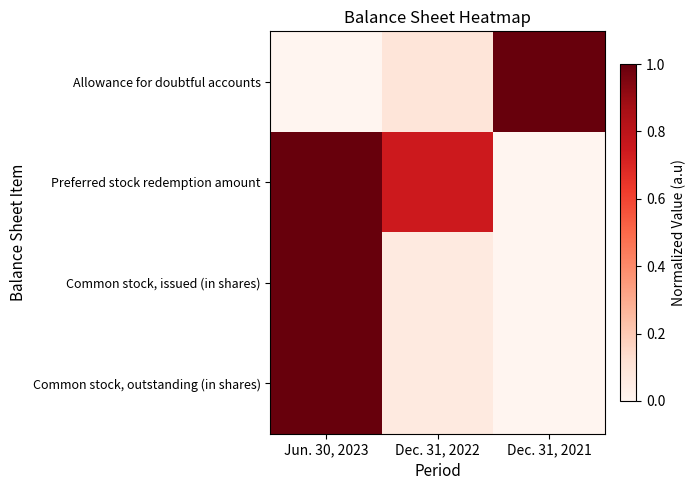

Which has a higher value, Dec. 31, 2022 or Dec. 31, 2021?

Dec. 31, 2021